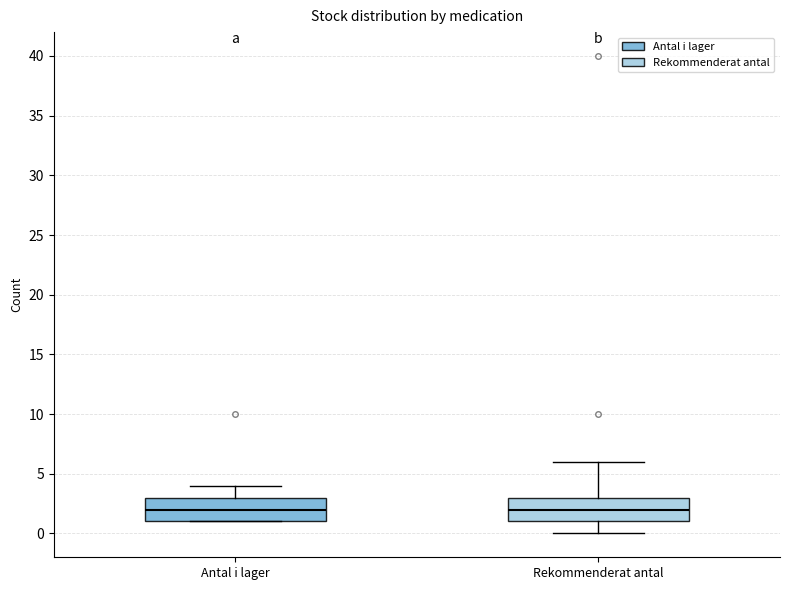

Reading left to right, read every box against the y-axis: the position of its median line, the range the box covers, and the ends of its whiskers. The values are not printed on the chart, so give them approximately, as read against the axis.

Antal i lager: median 2, box 1 to 3, whiskers 1 to 4
Rekommenderat antal: median 2, box 1 to 3, whiskers 0 to 6